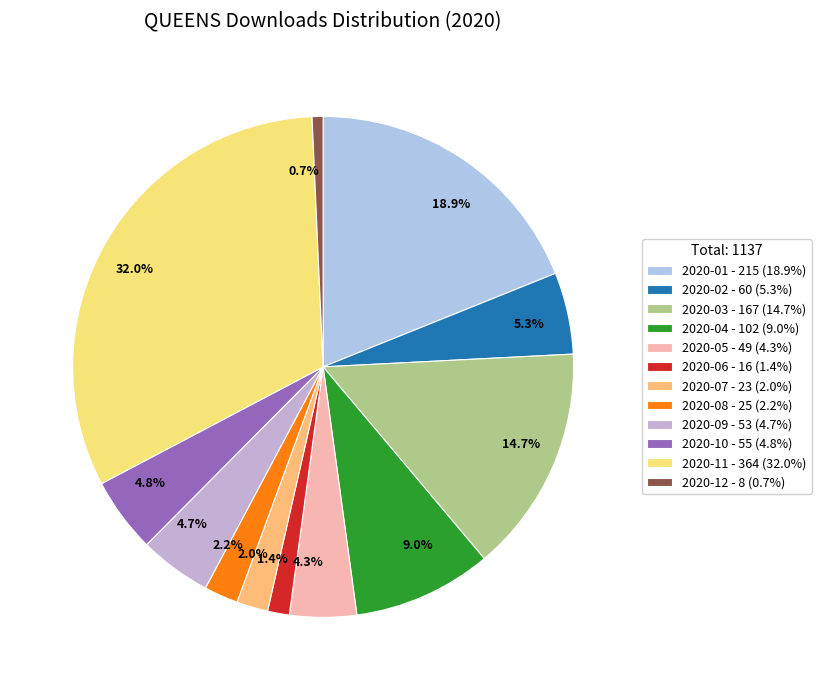

How many segments does this pie chart have?

12